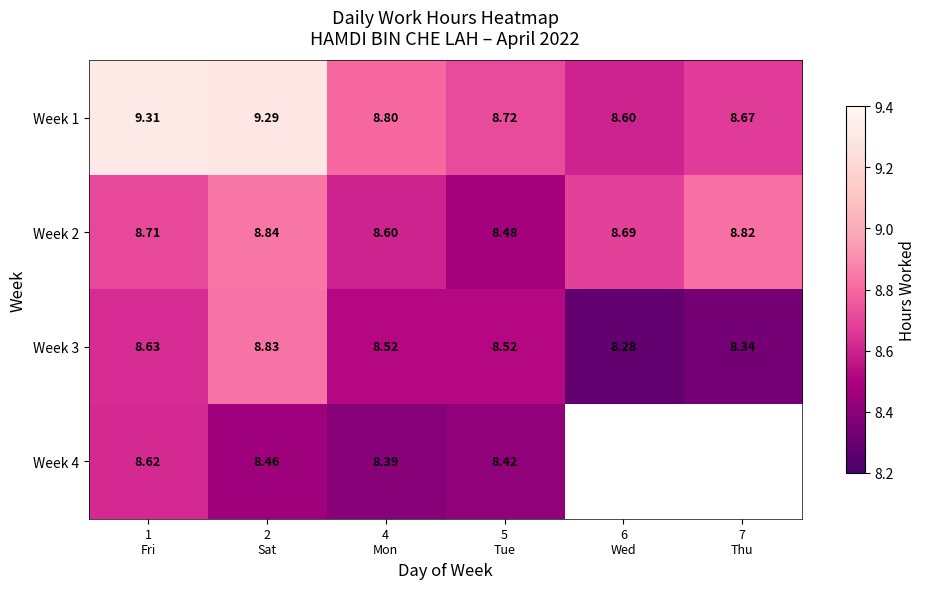

What is the difference between the maximum and minimum values in the Week 3 series?

0.6